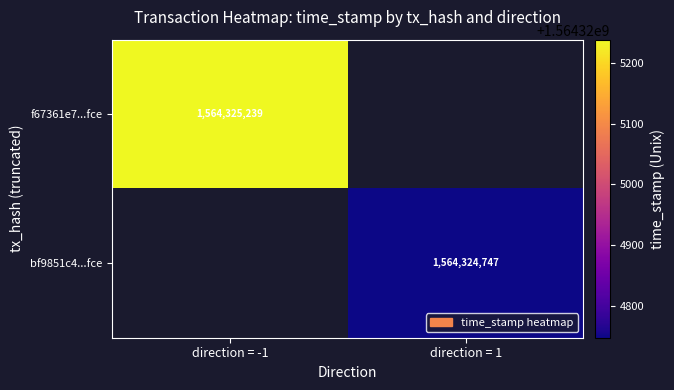

The bf9851c4...fce series shows 2090437290 at direction = 1. True or false?

False